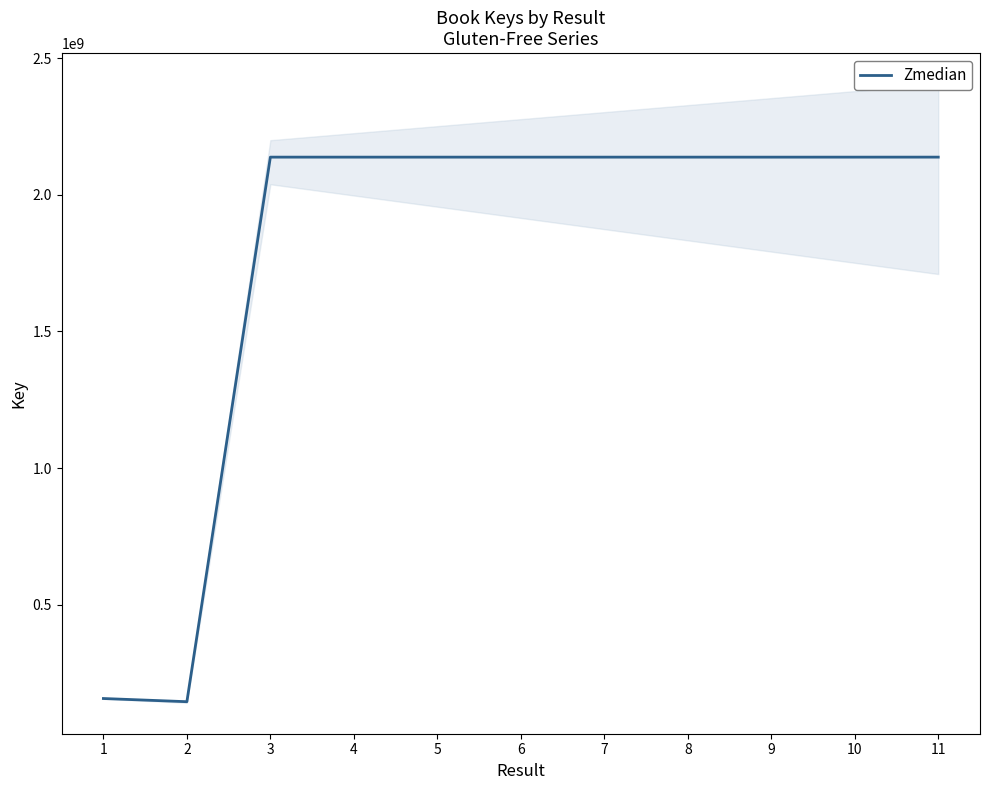

How many points are lower than both their immediate neighbors (excluding endpoints)?

4